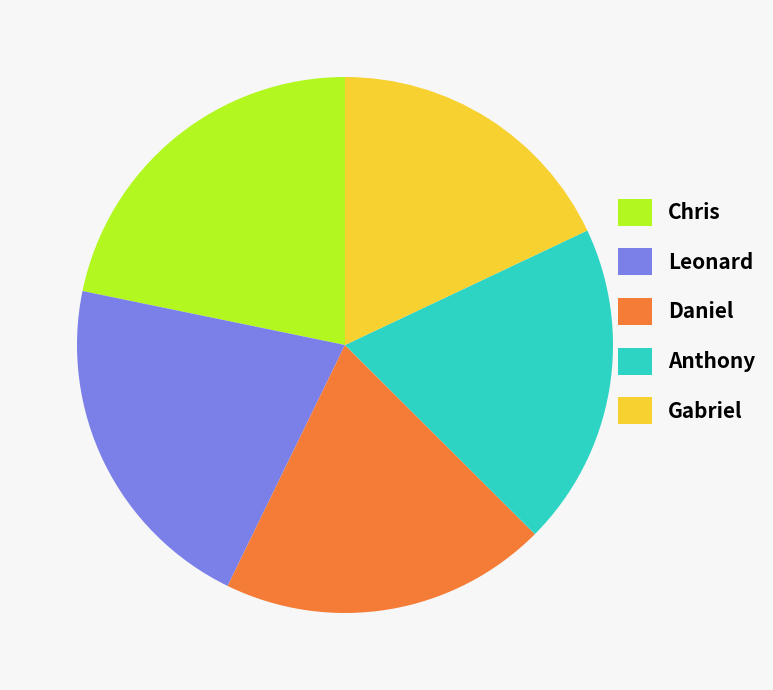

Is the sum of Gabriel and Chris greater than half?

No